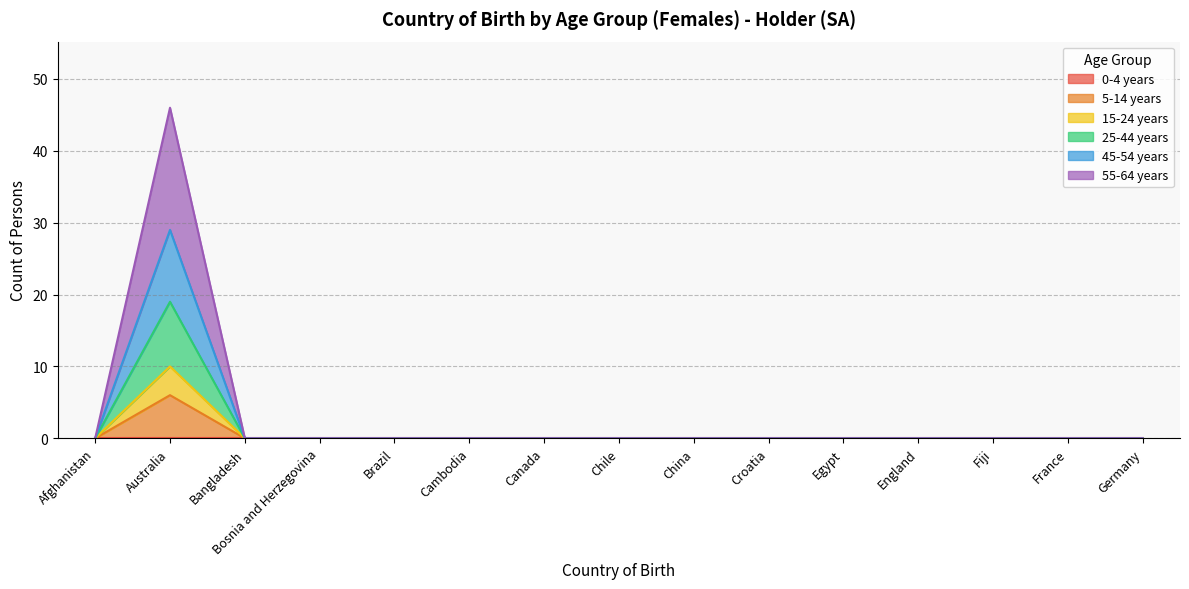

The value of 25-44 years at Canada is 0. True or false?

True